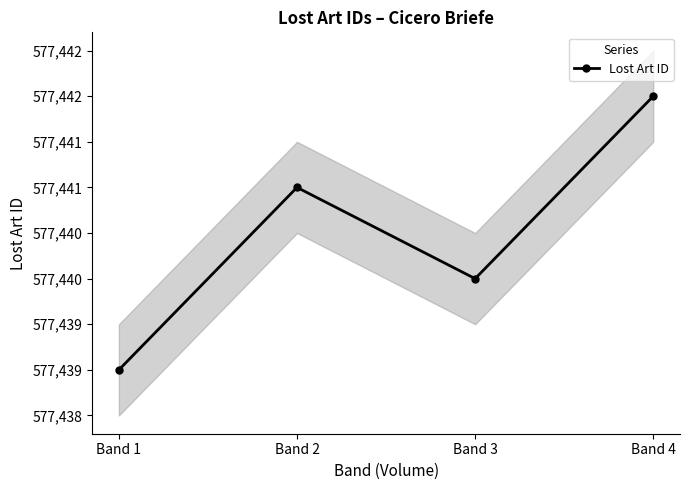

Rank the categories by value from highest to lowest.

Band 4, Band 2, Band 3, Band 1